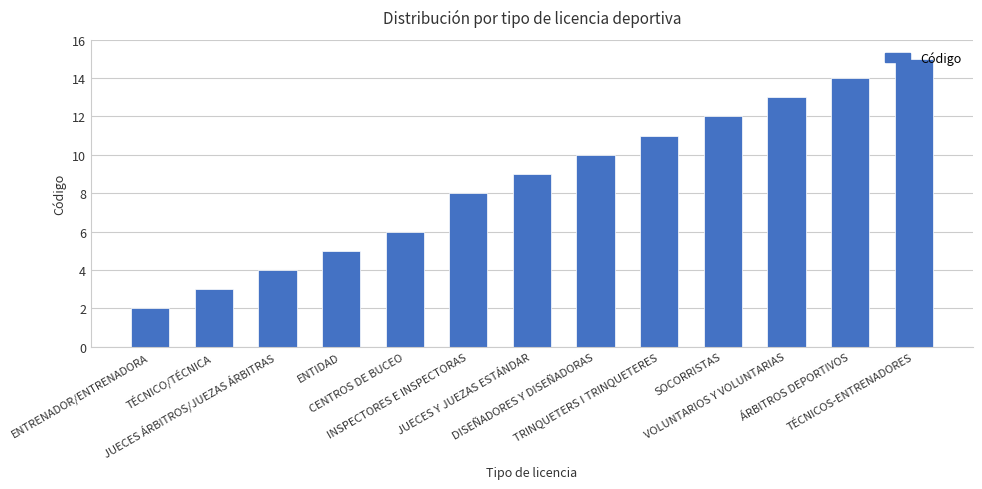

What is the label of the 10th bar from the right?

ENTIDAD